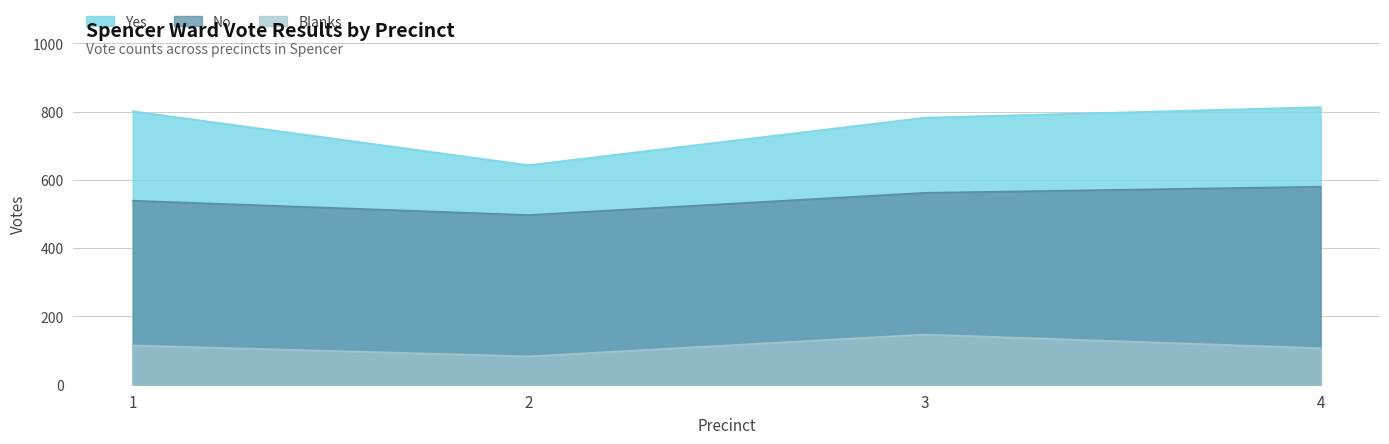

Which series has the largest range (max minus min)?

Yes